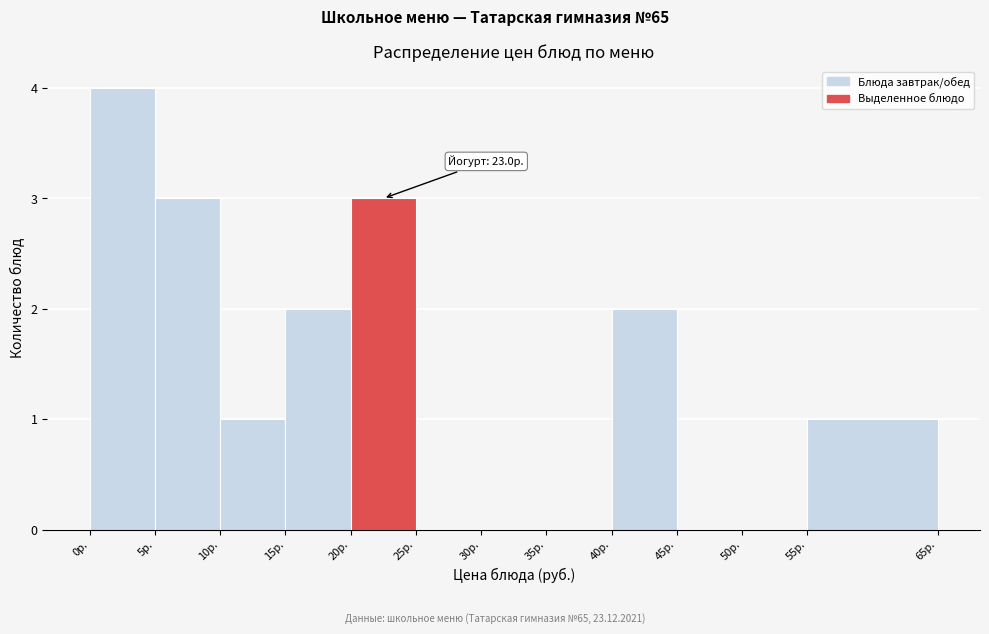

Which range on the x-axis has the tallest bar?

0 to 5